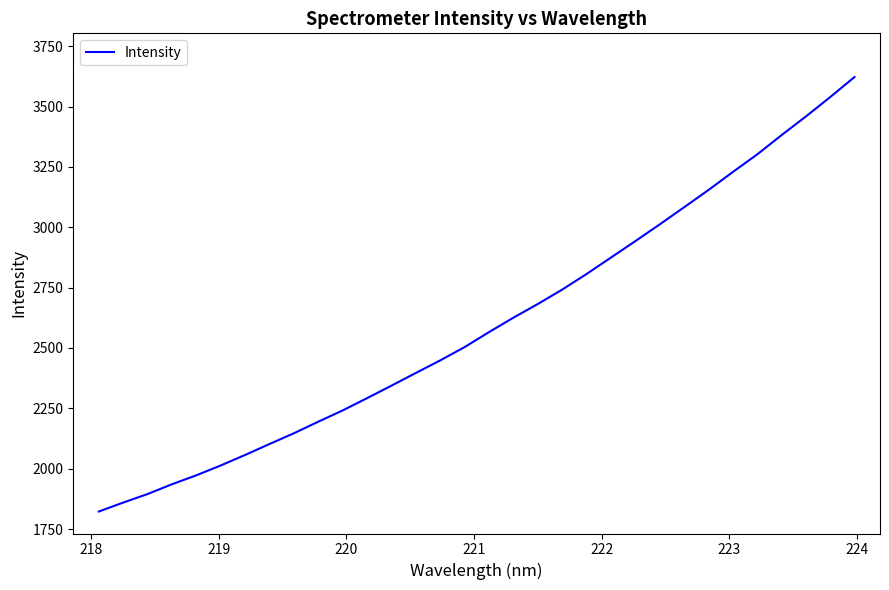

What is the smallest value displayed?

1822.7